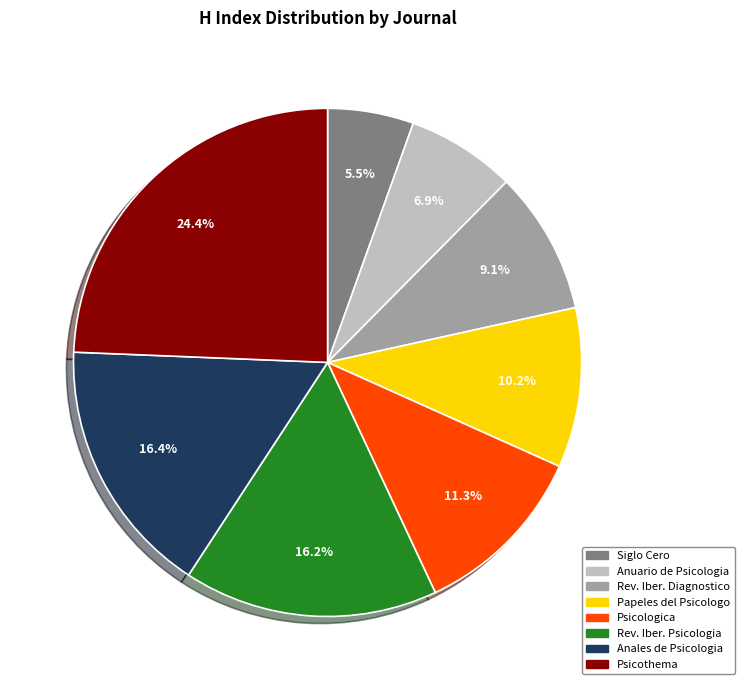

Does any single category account for the majority?

No